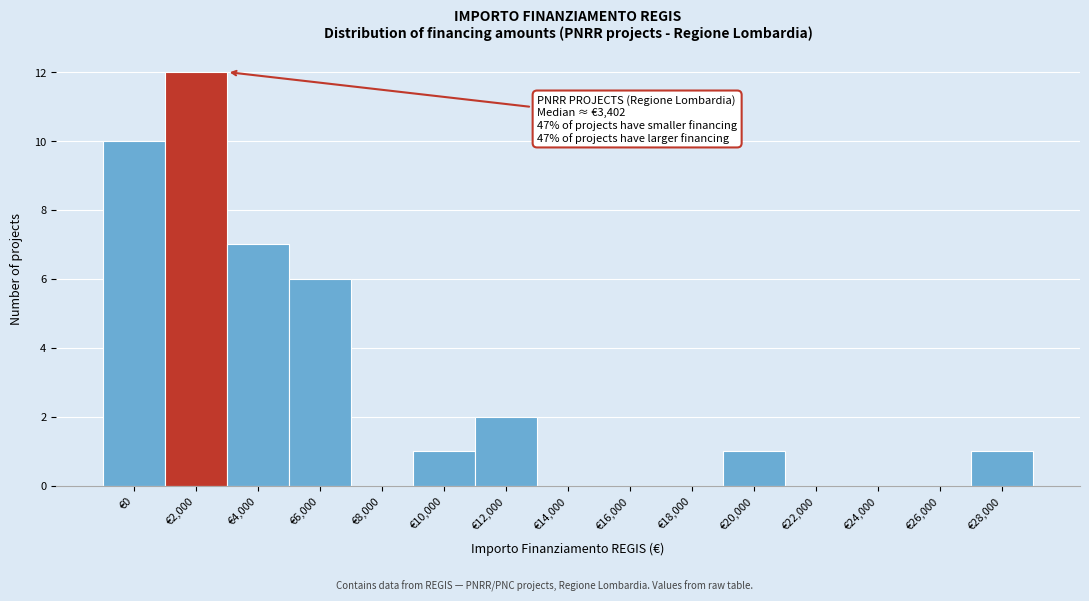

Reading left to right, list all the values displayed in this chart.

€0=10	€2,000=12	€4,000=7	€6,000=6	€8,000=0	€10,000=1	€12,000=2	€14,000=0	€16,000=0	€18,000=0	€20,000=1	€22,000=0	€24,000=0	€26,000=0	€28,000=1